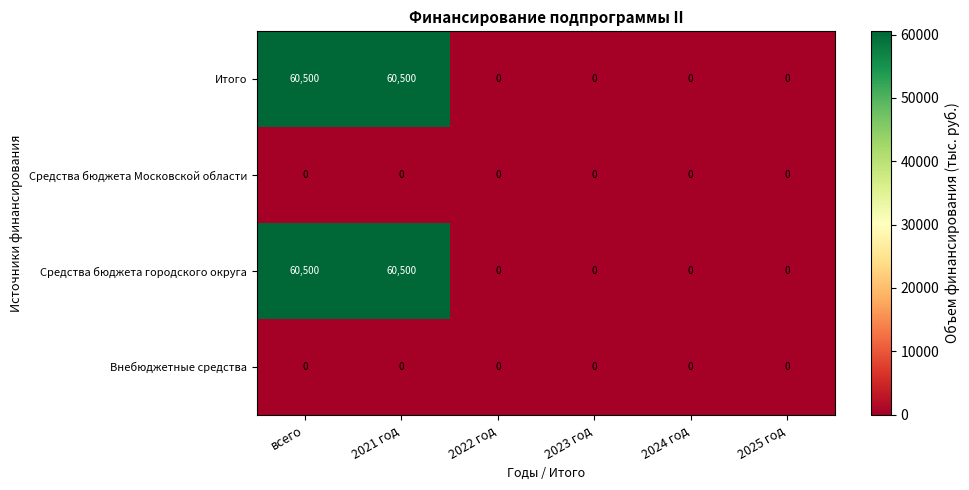

Is the value of Средства бюджета городского округа at 2021 год greater than the value of Внебюджетные средства at всего?

Yes